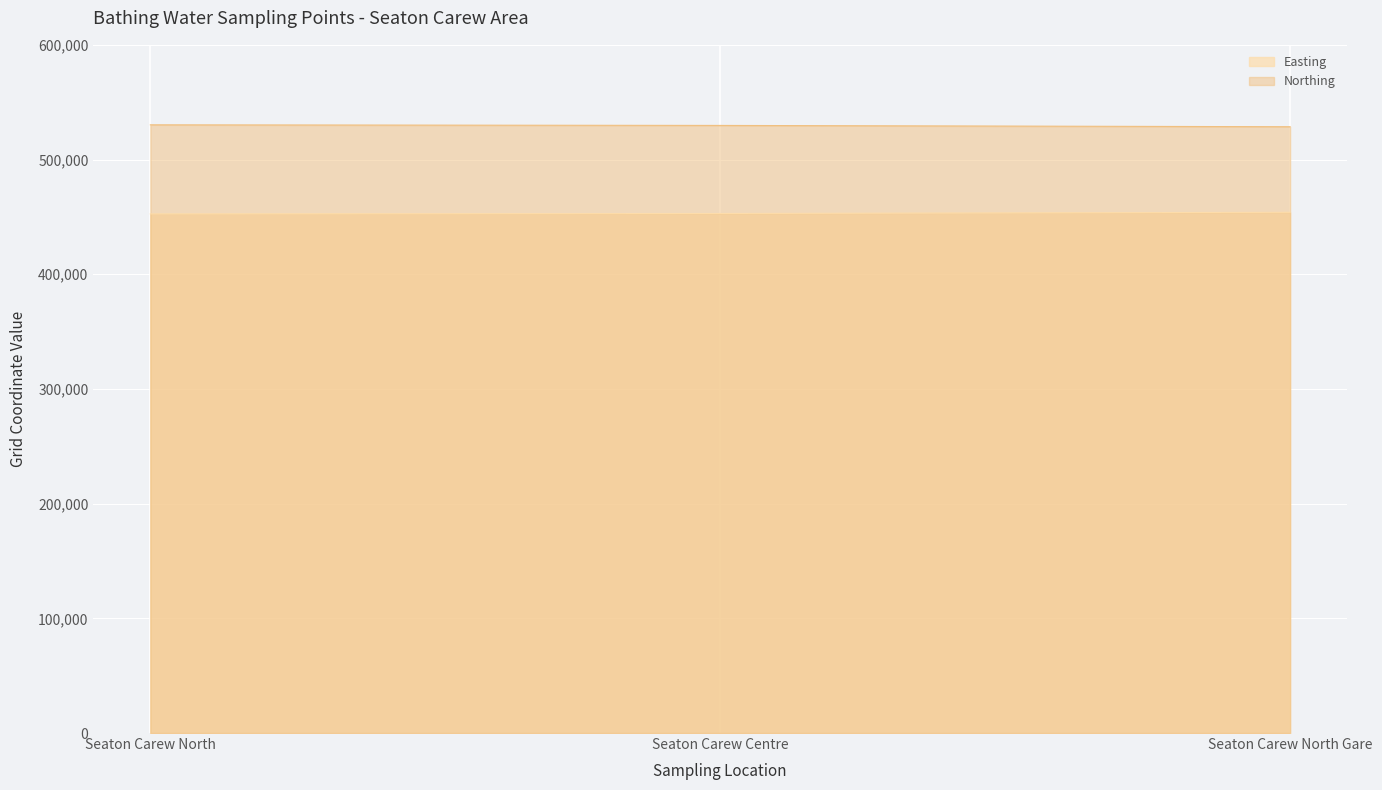

What is the maximum value shown in the chart?

530257